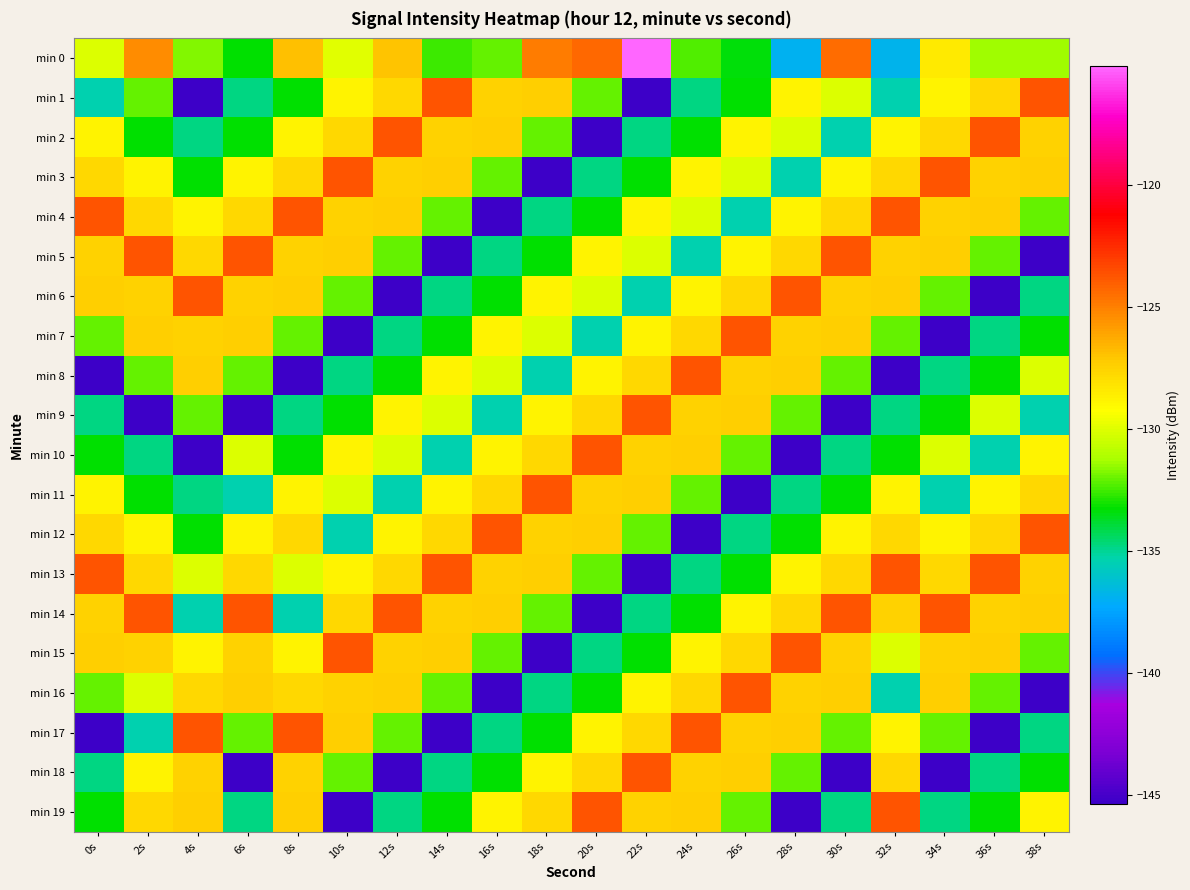

What is the smallest value displayed?

-145.3